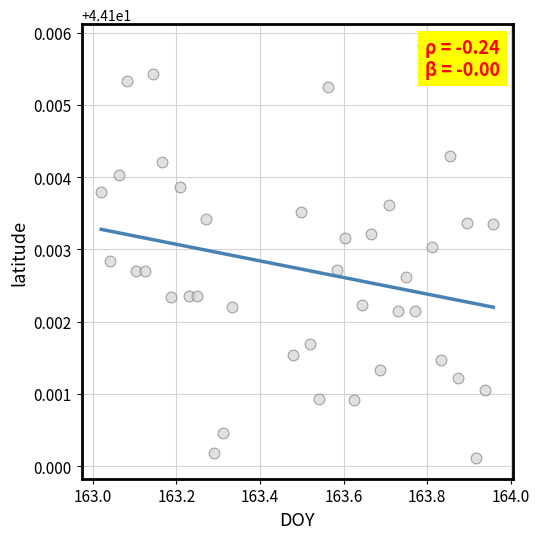

What is the range of X values (max minus min)?

0.9